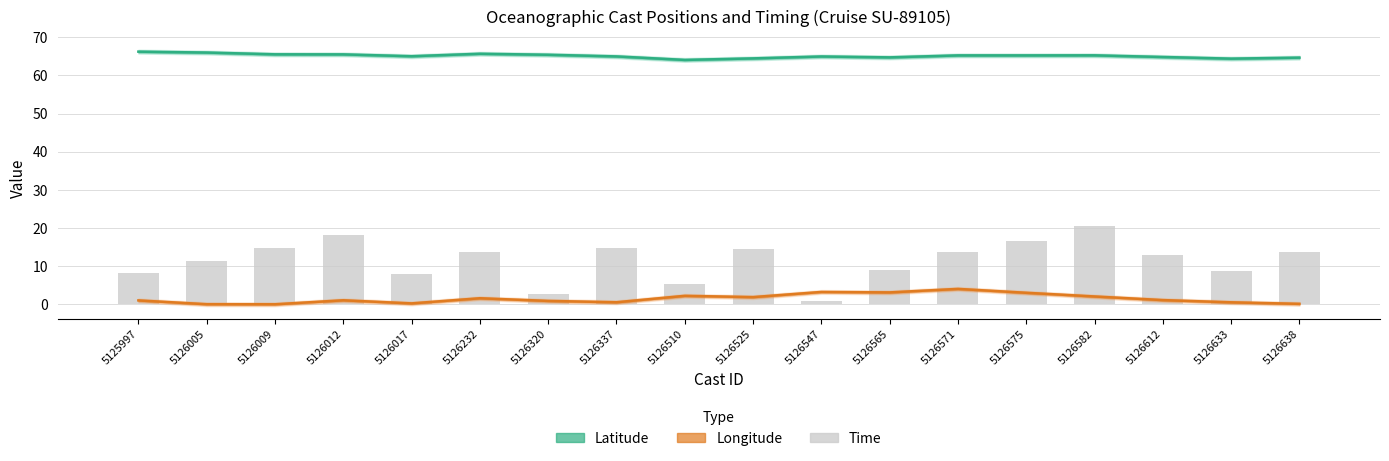

What is the value of the Time bar at the 4th from the left?

18.3